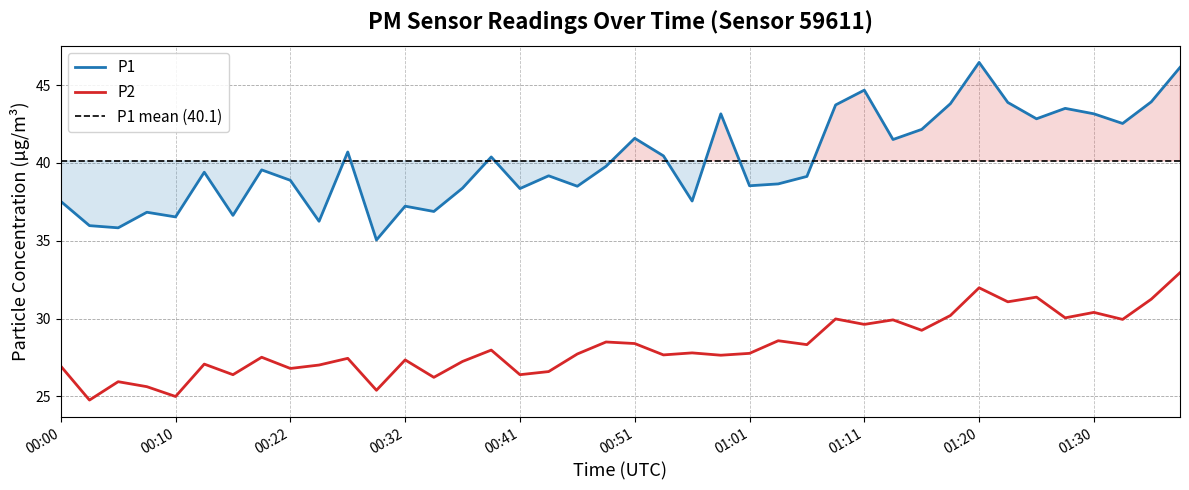

Which has a higher value, 00:39 or 00:46?

00:39